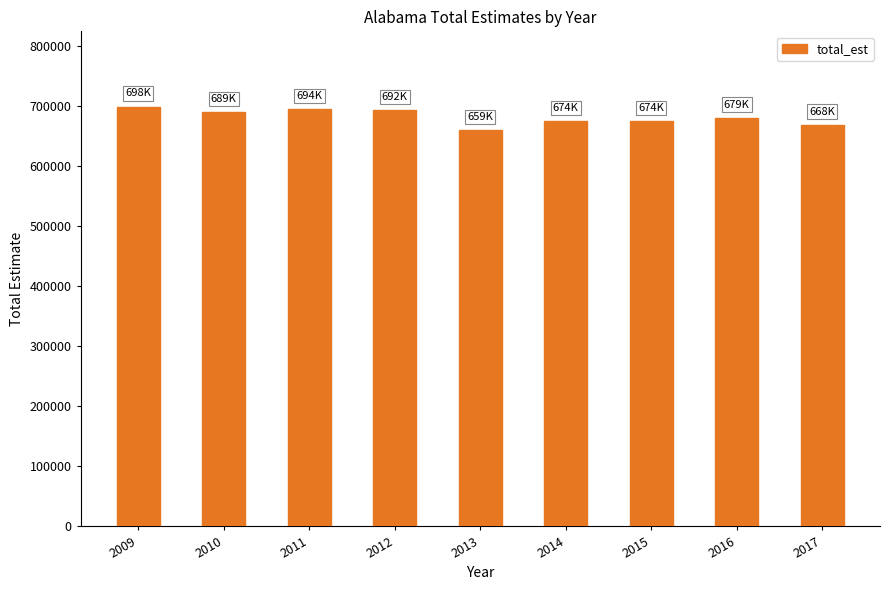

The chart shows a value of 1168678 at 2012. True or false?

False